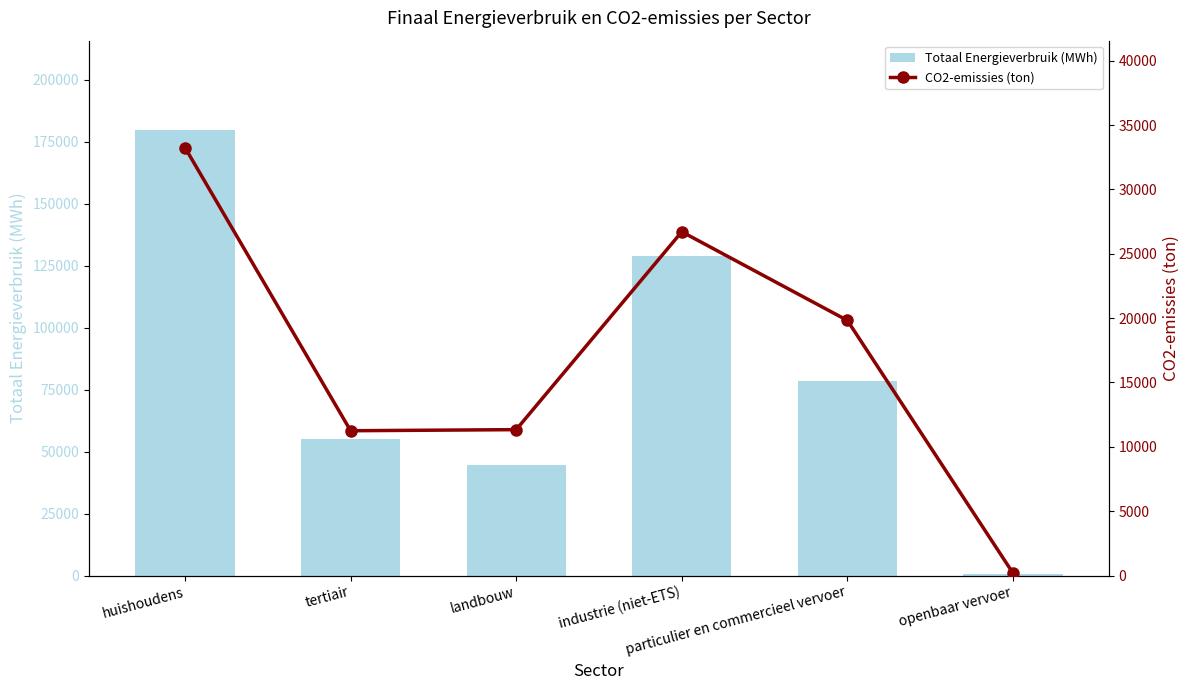

Reading left to right, list all the values displayed in this chart.

Totaal Energieverbruik (MWh): 179729.8	55134.5	44544.2	128958.8	78323.0	746.0
CO2-emissies (ton): 33244.0	11248.7	11333.4	26707.4	19819.1	190.8